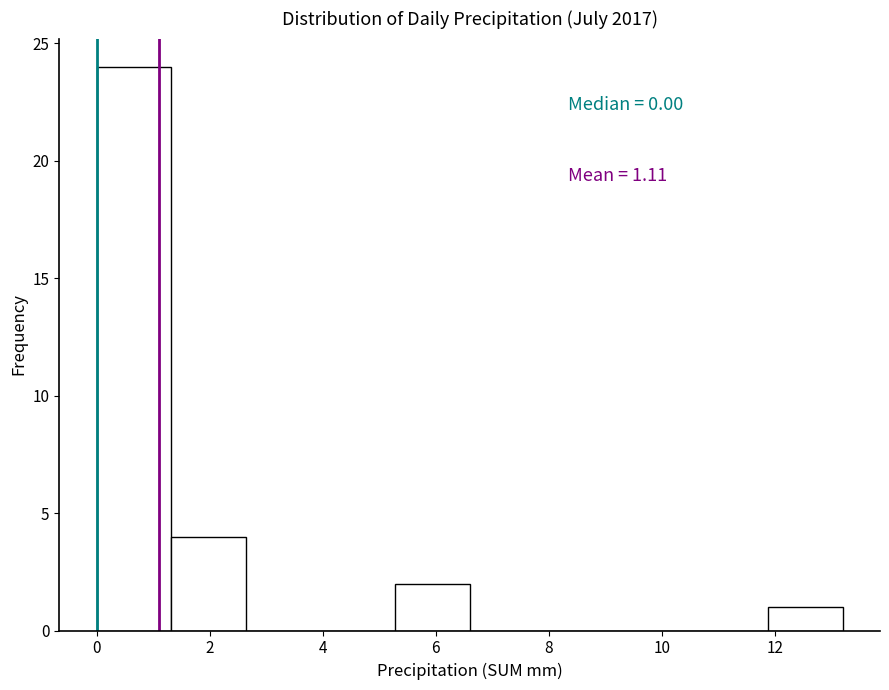

Over which range of the x-axis is the bar tallest?

0.00 to 1.32